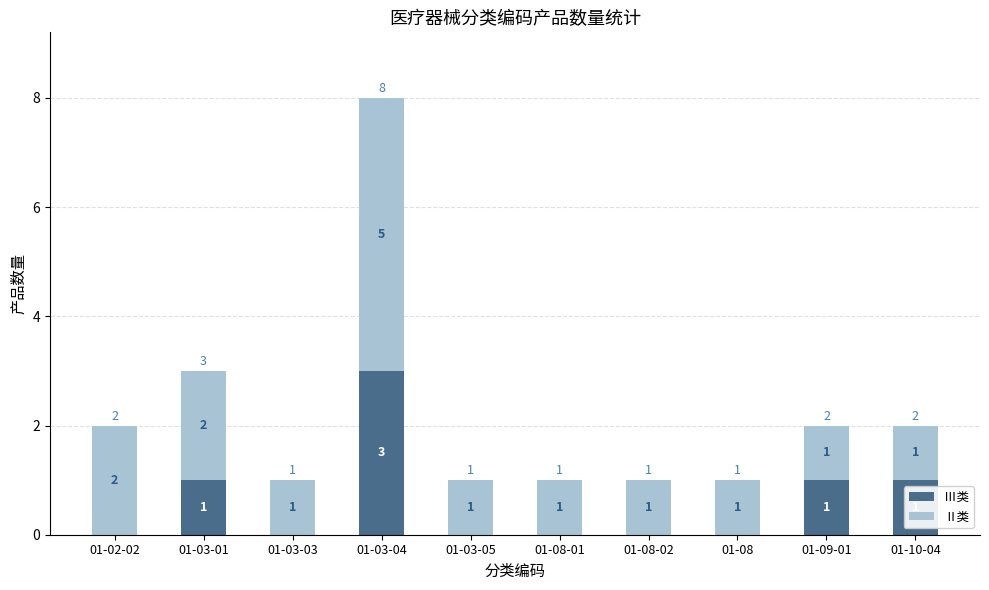

At which category is the sum across all series the highest?

01-03-04